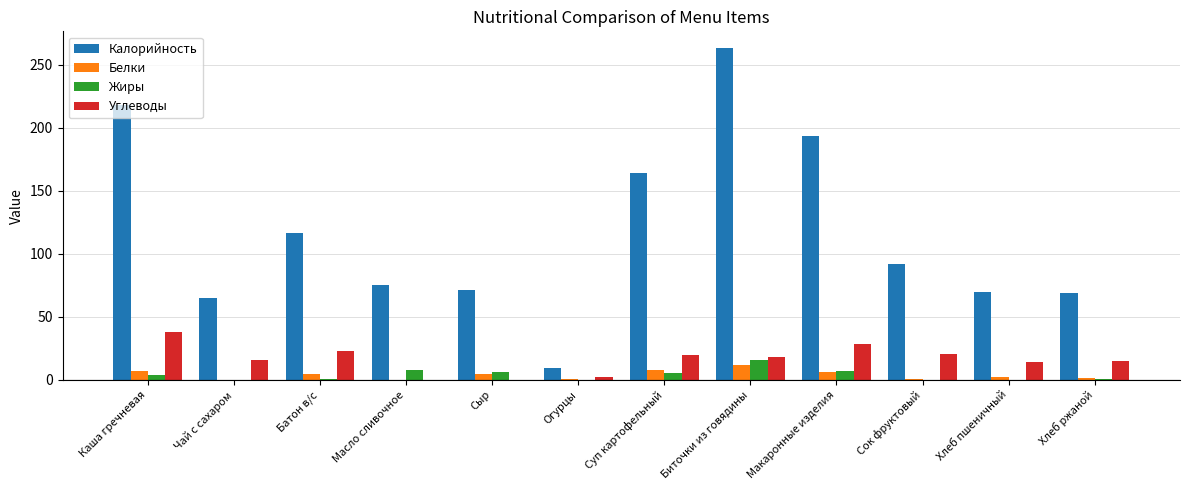

What is the sum of all Белки values?

48.5